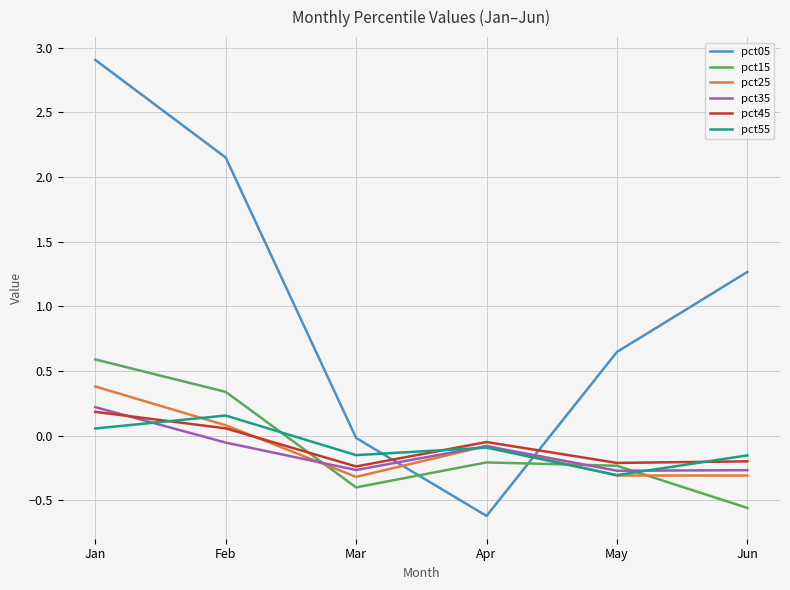

How many values in pct05 are below zero?

2